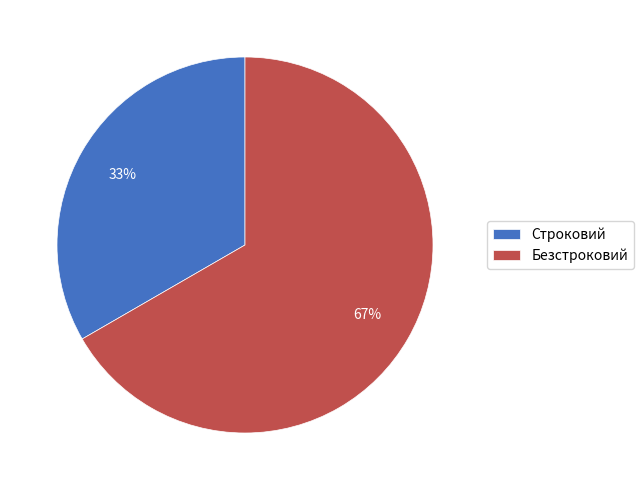

To the nearest percent, what is the combined percentage of Безстроковий and Строковий?

100%